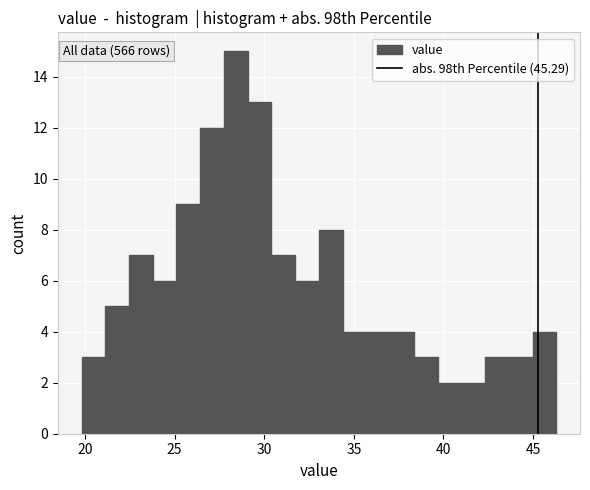

Read against the x-axis, roughly where is the centre of the tallest bar?

28.5